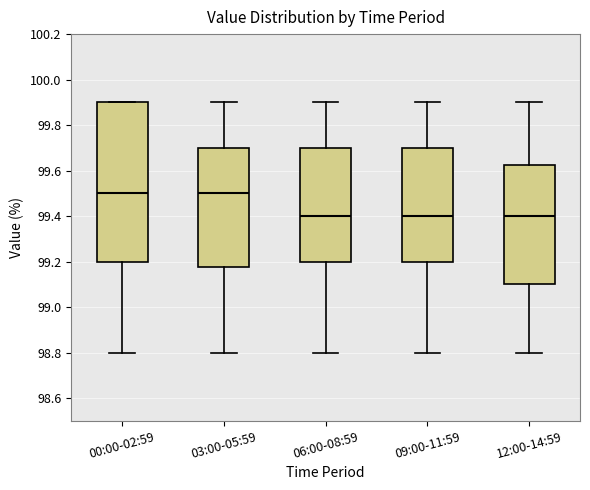

Which box is the tallest, from its lower edge to its upper edge?

00:00-02:59